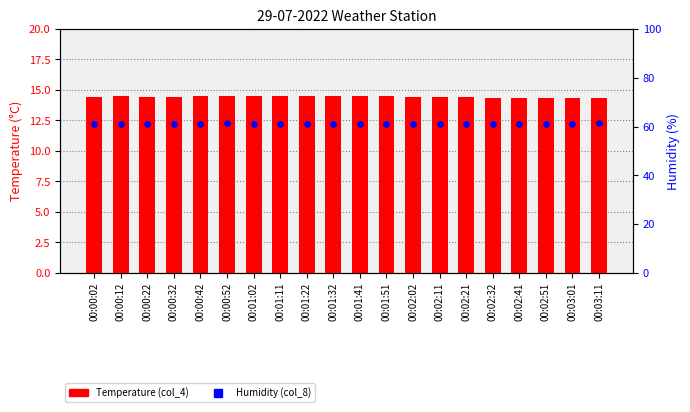

Is the value of Temperature (col_4) at 00:01:22 greater than the value of Humidity (col_8) at 00:01:32?

No